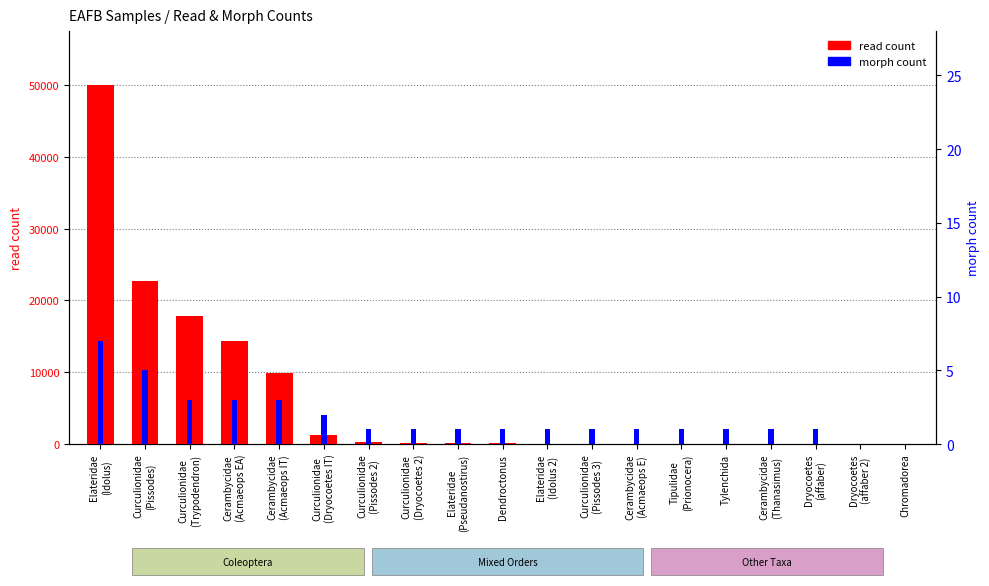

Which series has the largest range (max minus min)?

read count